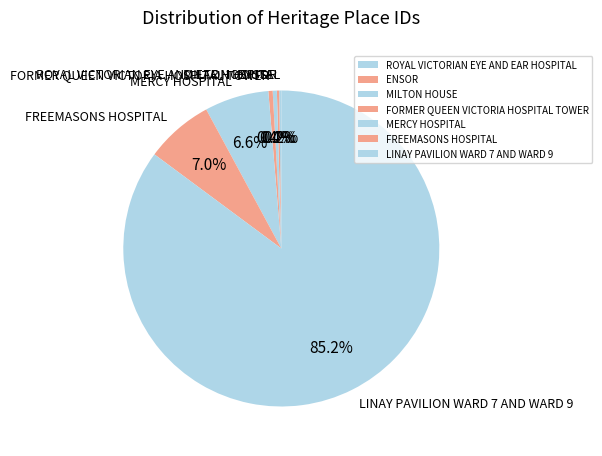

Is LINAY PAVILION WARD 7 AND WARD 9 the majority of the pie?

Yes